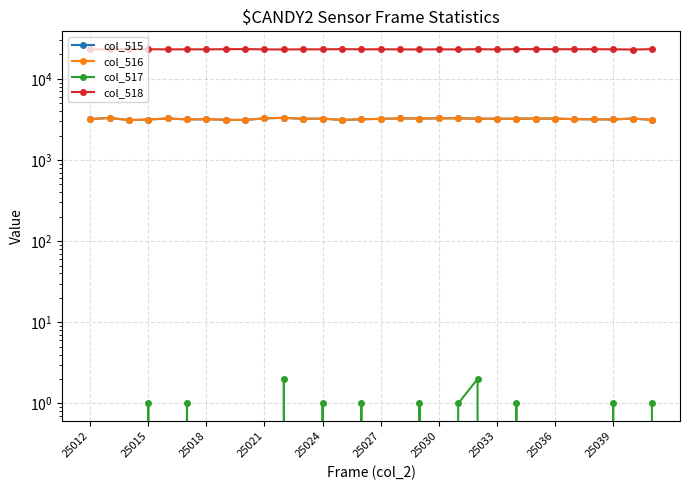

Which series has the largest total across all categories?

col_518